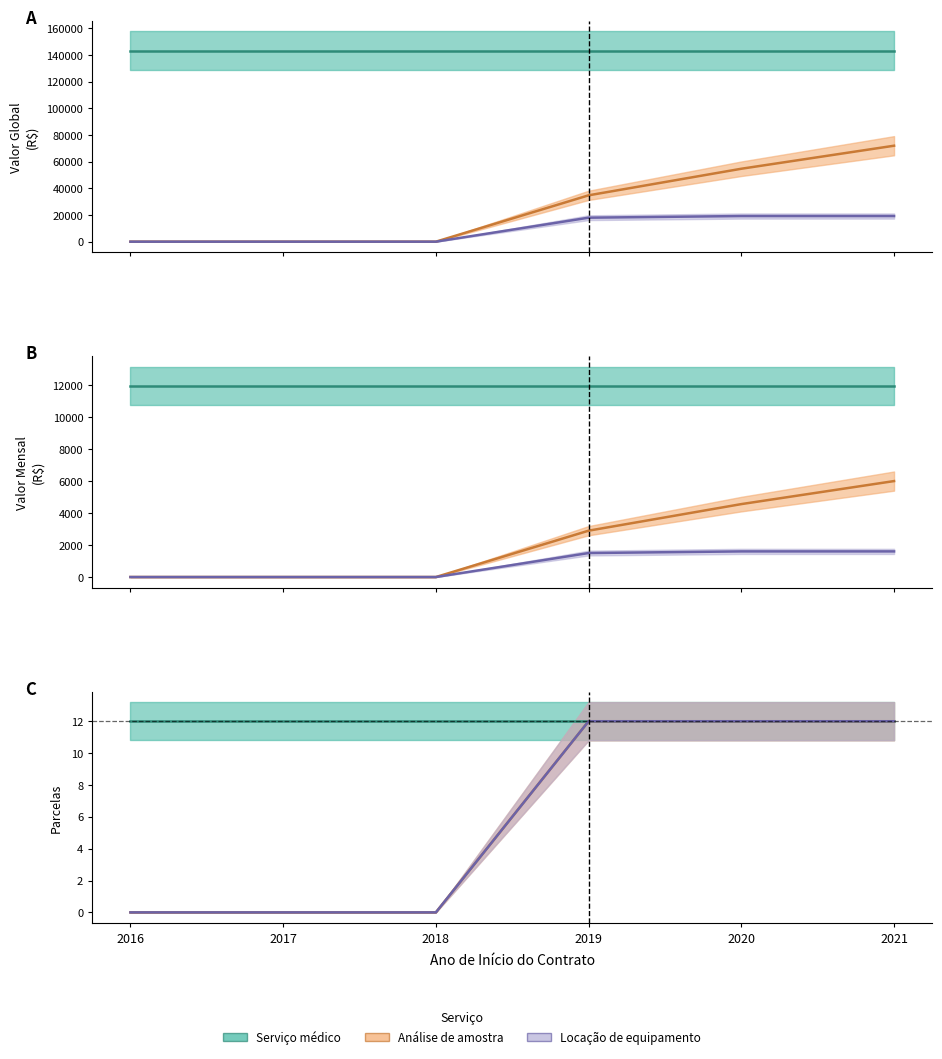

Is the value of Locação de equipamento at 2016 greater than the value of Análise de amostra at 2021?

No